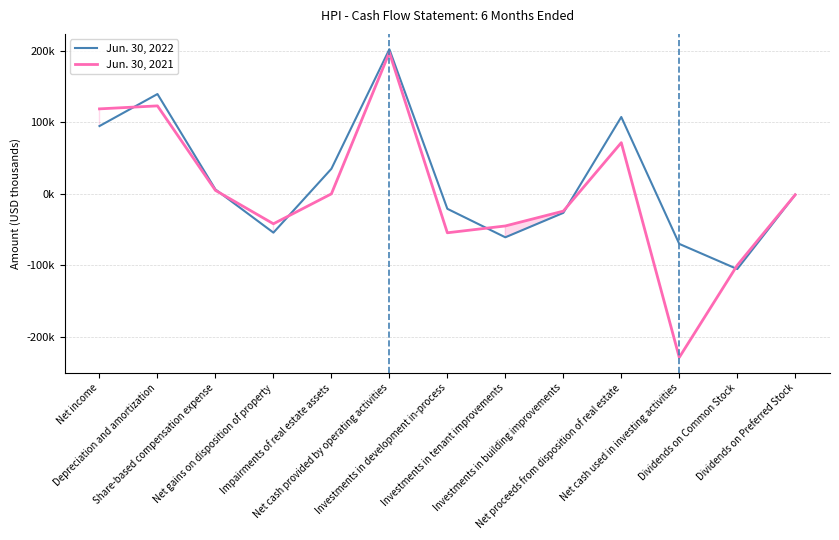

At which label does Jun. 30, 2022 reach its peak?

Net cash provided by operating activities